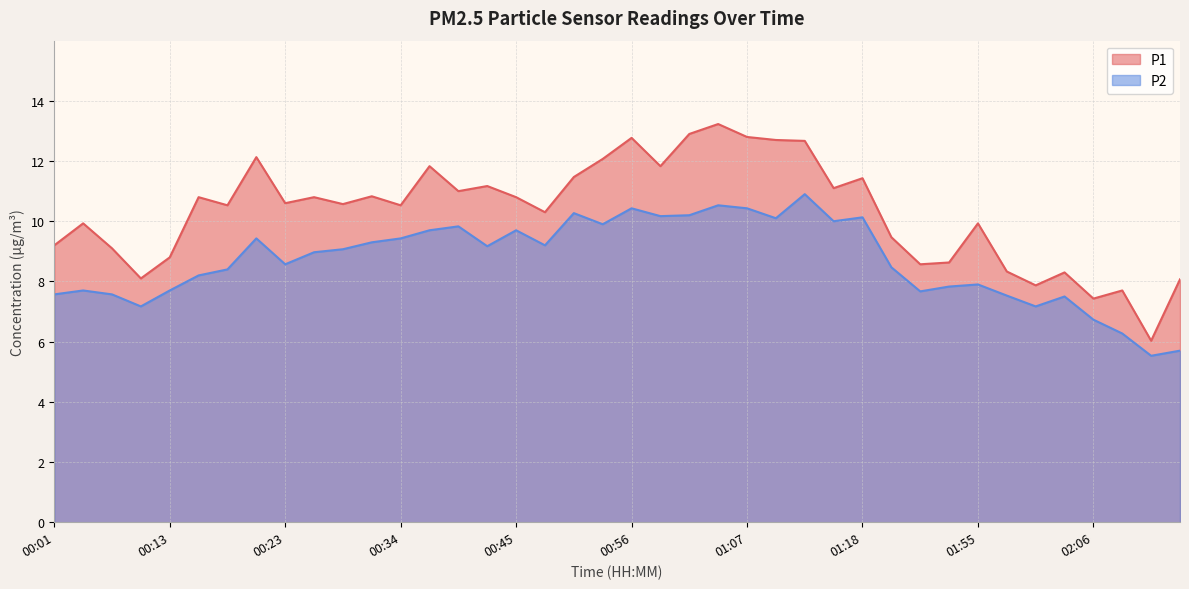

At which category is the sum across all series the highest?

01:05